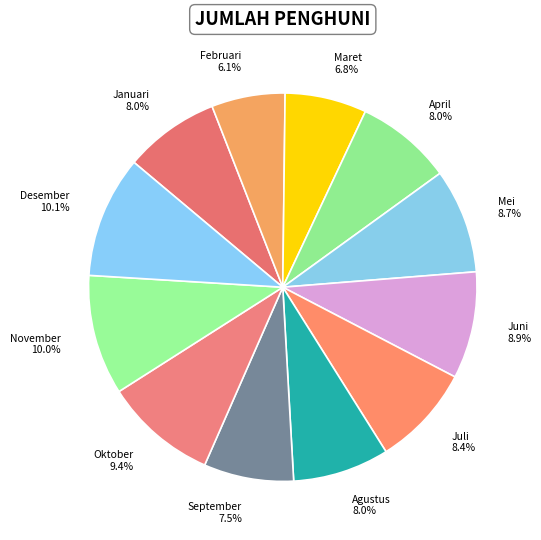

Does Juni account for over 50% of the chart?

No